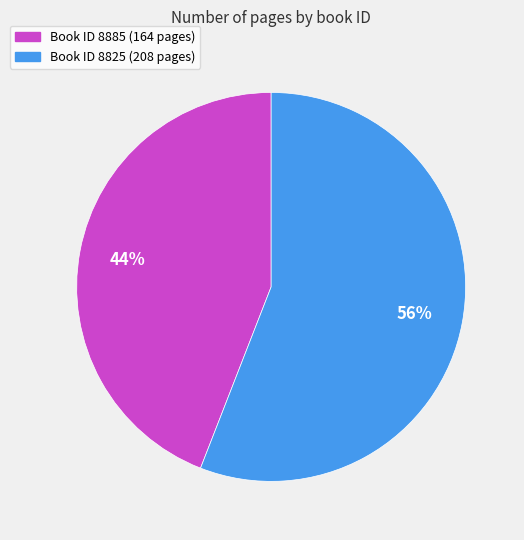

To the nearest percent, what is the average slice percentage?

50%